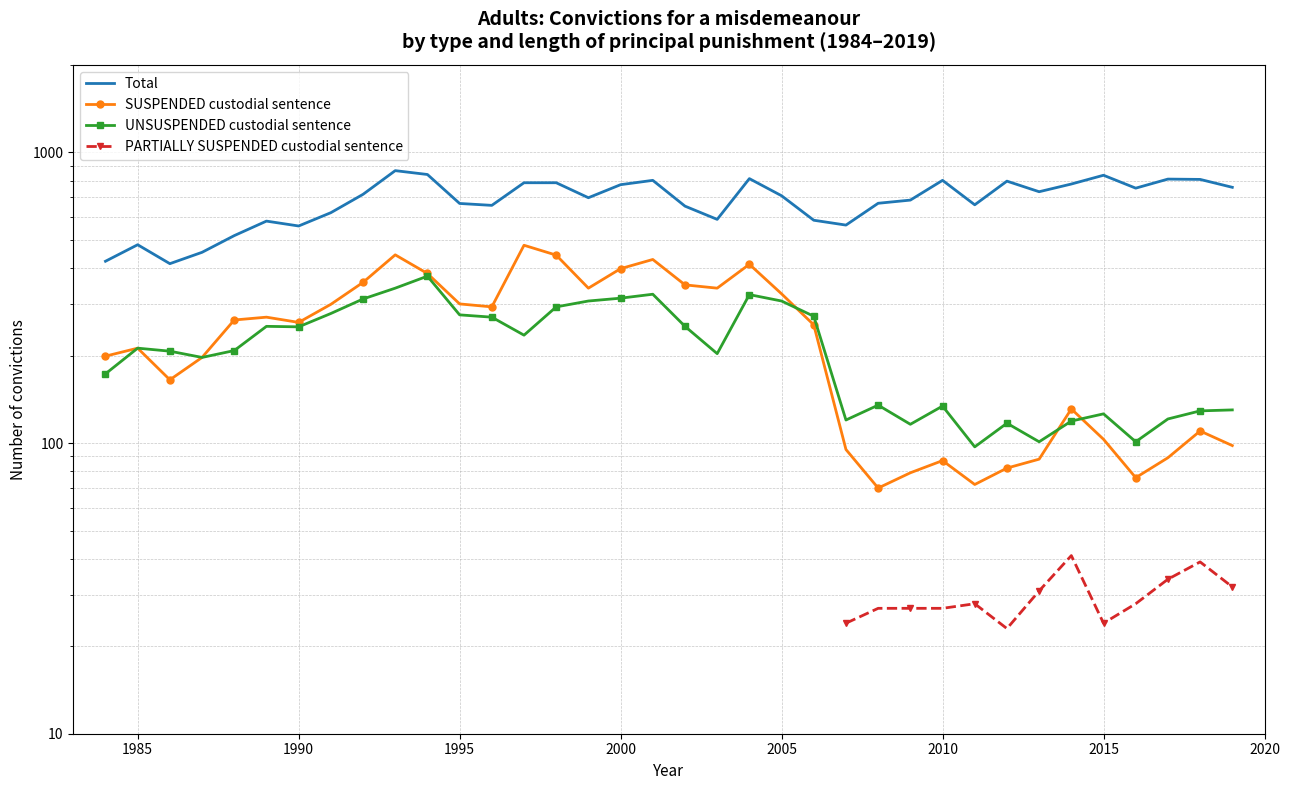

What is the average value of the UNSUSPENDED custodial sentence series?

215